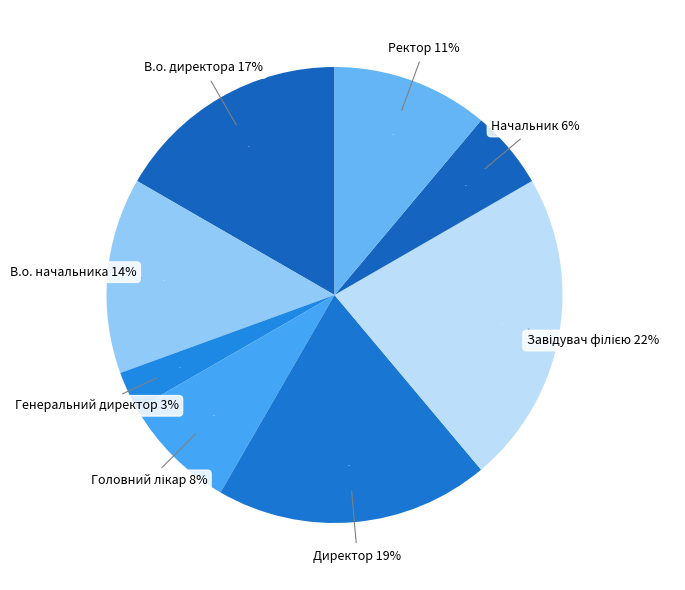

To the nearest percent, what is the difference between the largest and smallest slice percentages?

19%